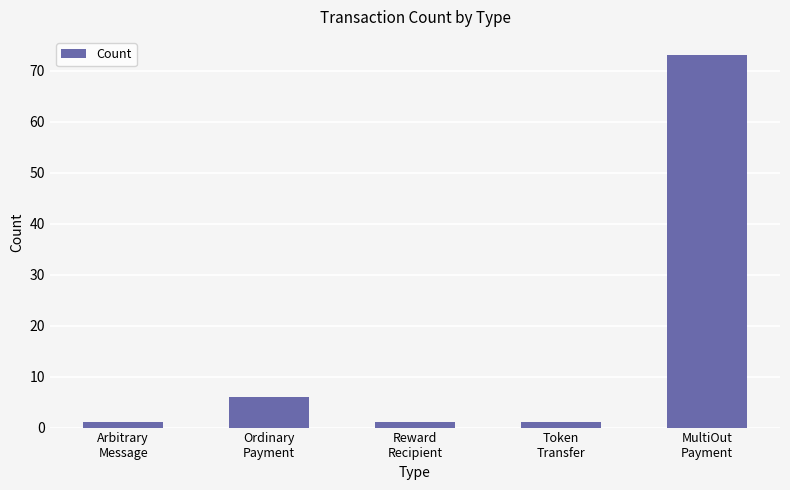

How many categories are shown in the chart?

5